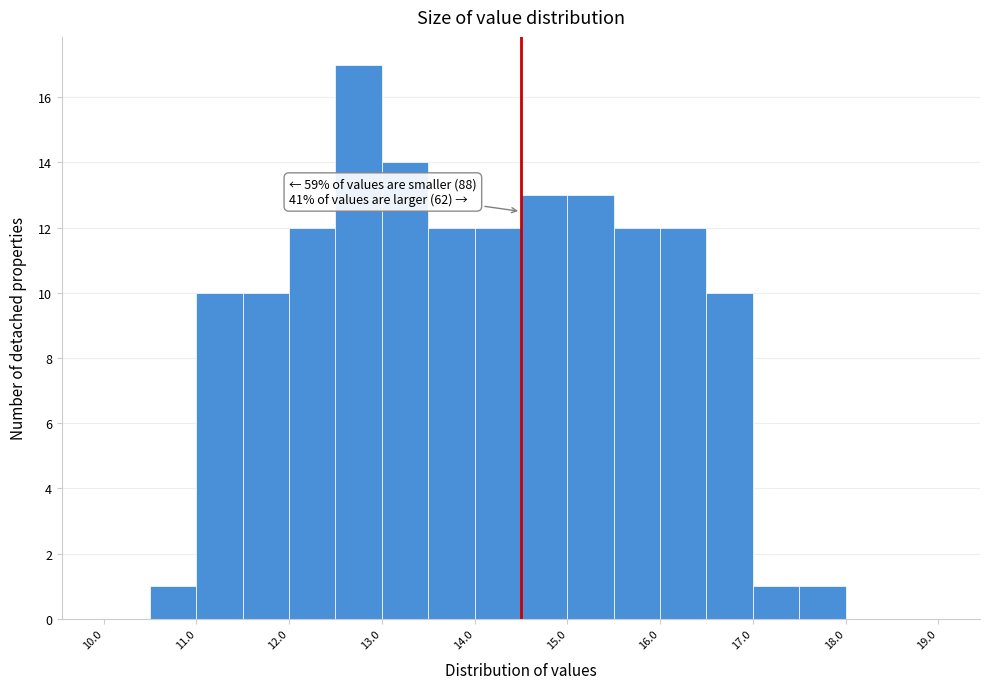

Over which range of the x-axis is the bar tallest?

12.5 to 13.0